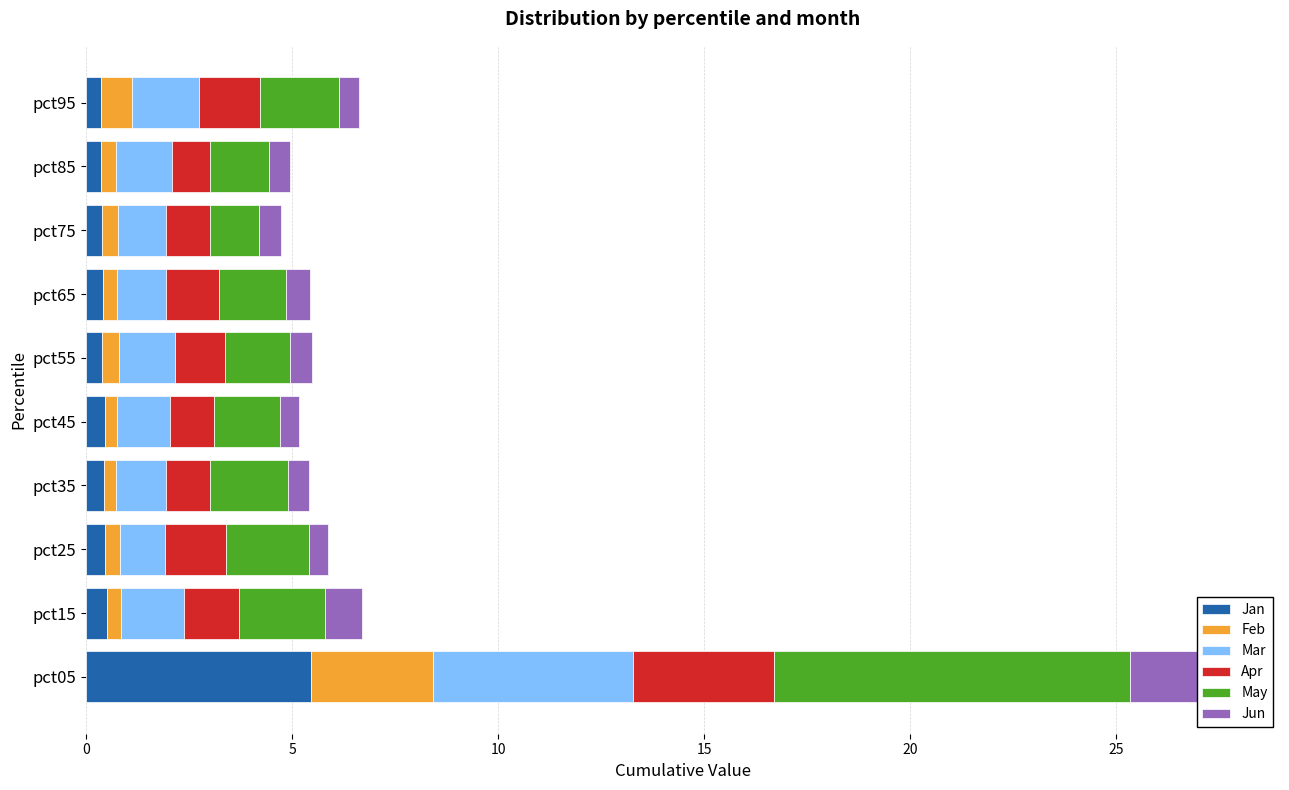

What is the sum of all Feb values?

6.5